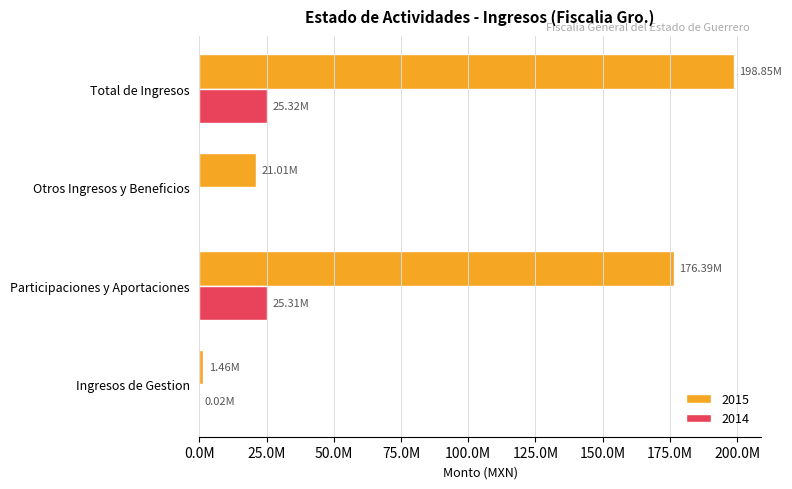

What are all the series names shown in the legend?

2015, 2014